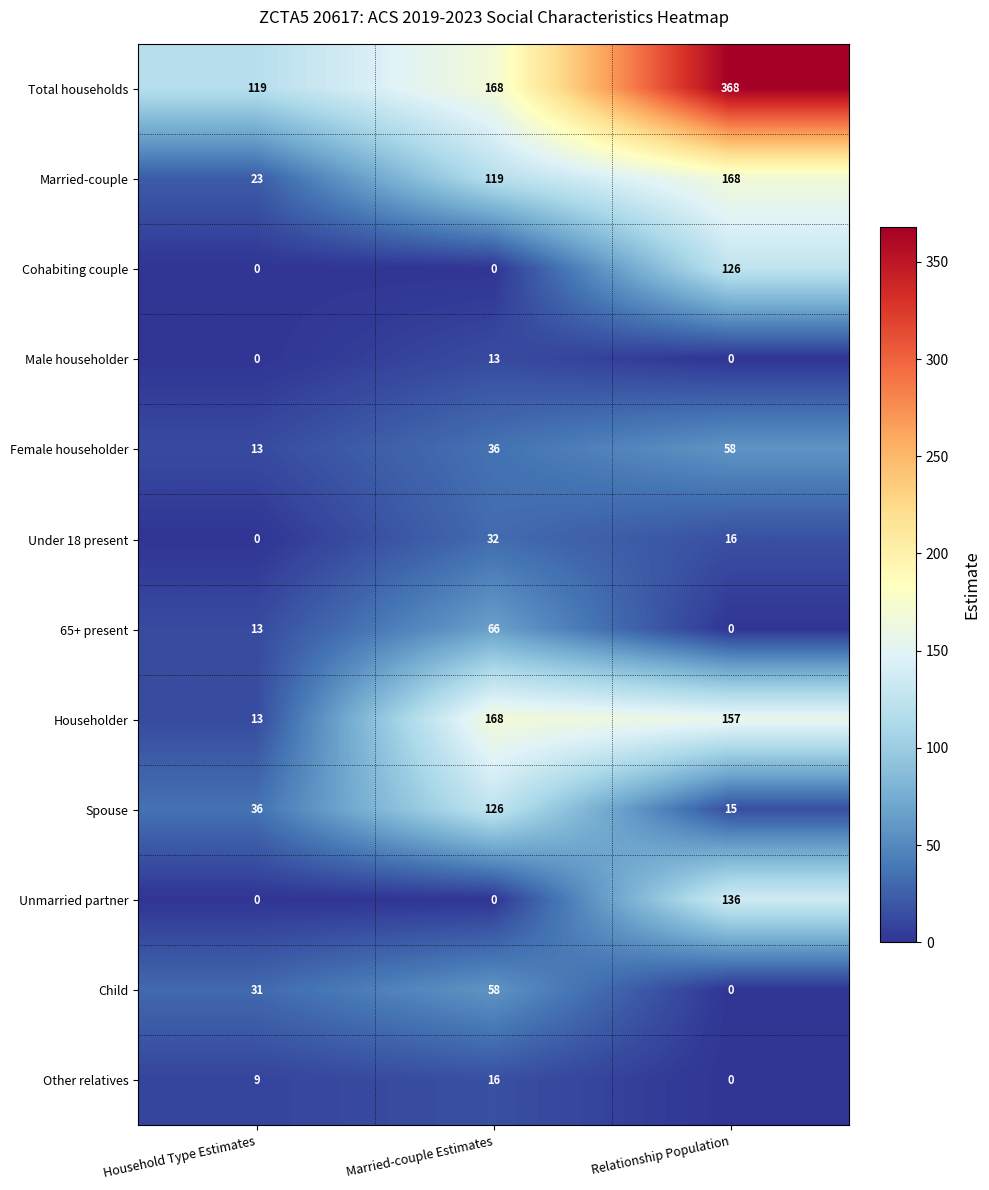

Between Household Type Estimates and Married-couple Estimates, which series saw the biggest shift?

Householder